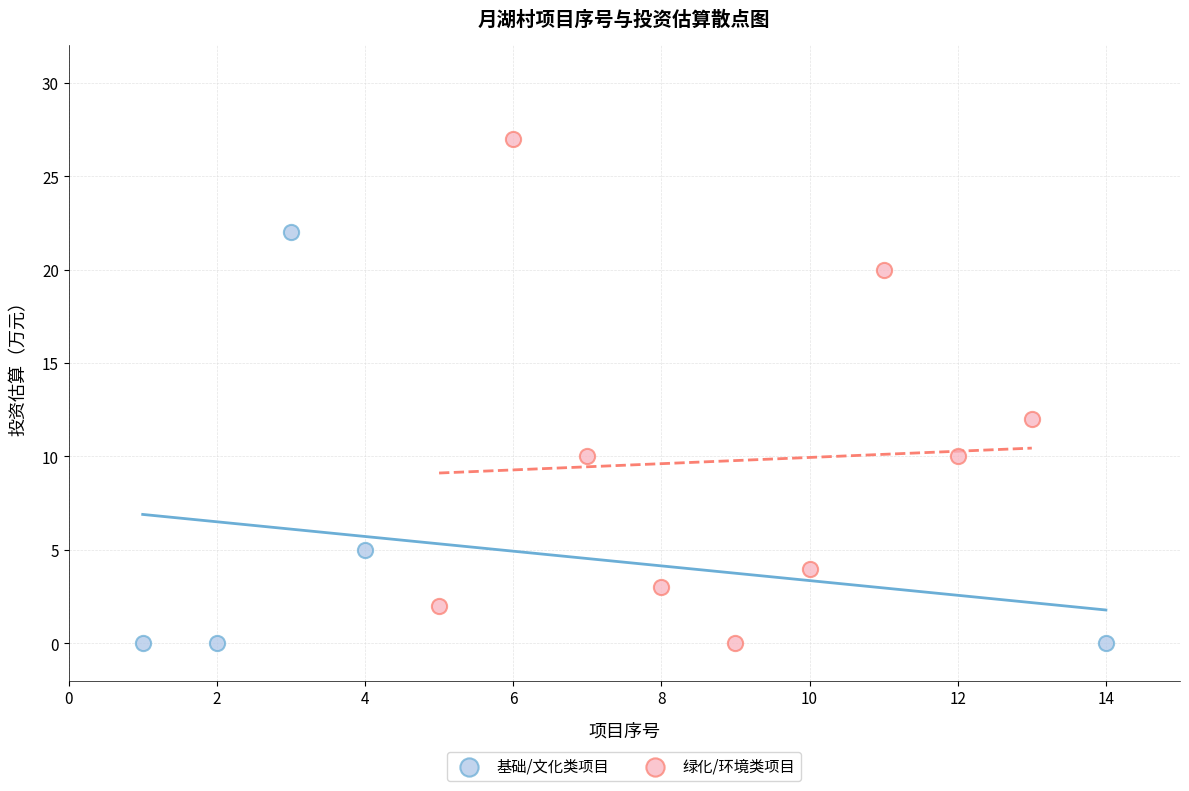

Which series contains the highest Y value?

绿化/环境类项目